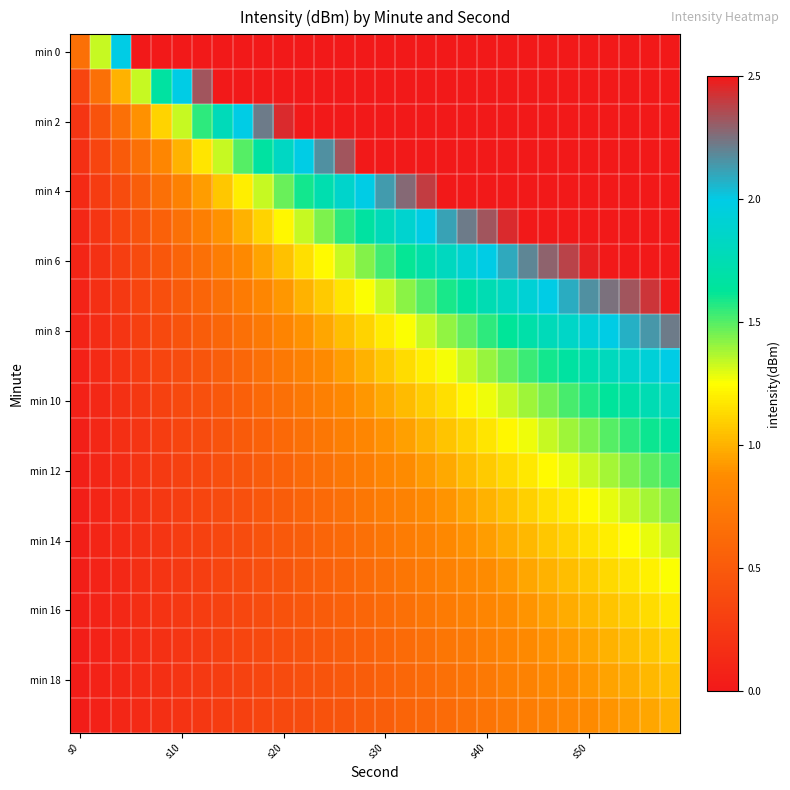

At how many categories does at least one series exceed 15?

8